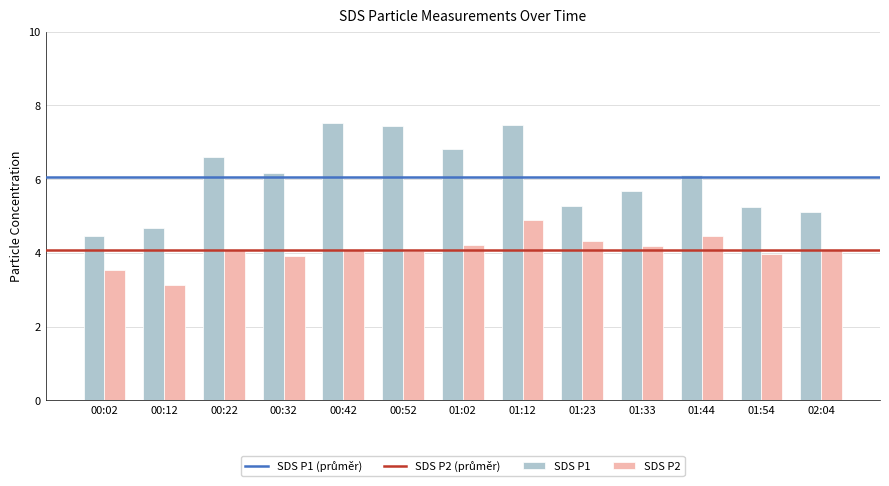

True or false: SDS P2 has a value of 2.0 at 00:52.

False